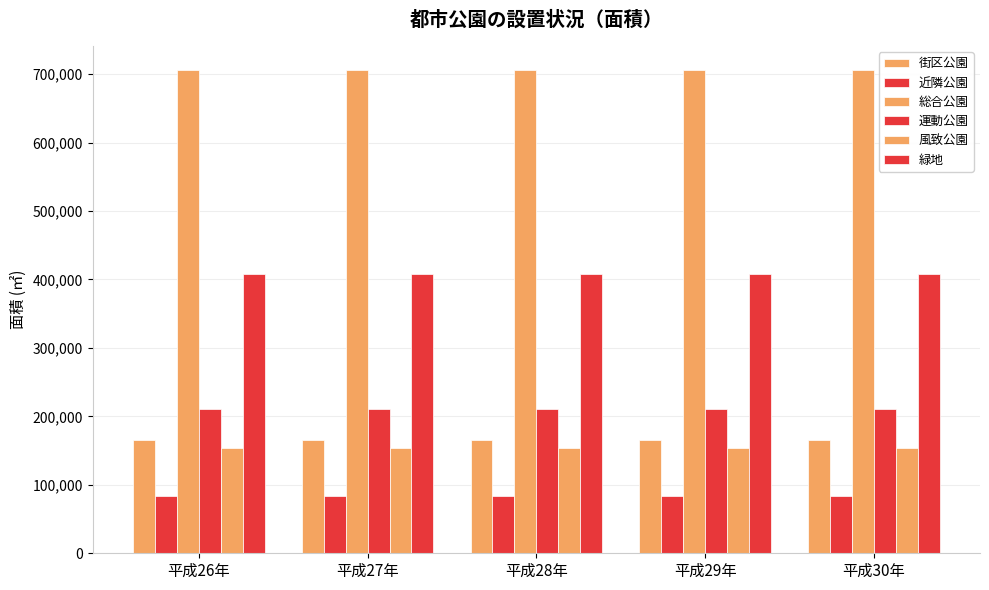

Does the chart contain stacked bars?

No